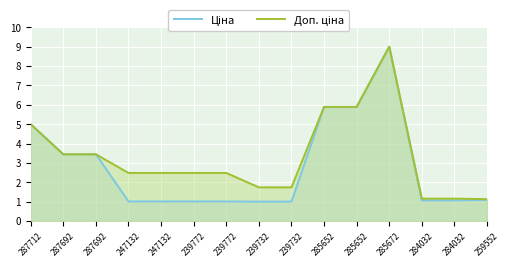

Reading right to left, transcribe all the data shown in this chart.

Ціна: 259552=1.1	284032=1.1	284032=1.1	285672=9.0	285652=5.9	285652=5.9	239732=1.0	239732=1.0	239772=1.0	239772=1.0	247132=1.0	247132=1.0	287692=3.4	287692=3.4	287712=5.0
Доп. ціна: 259552=1.1	284032=1.2	284032=1.2	285672=9.0	285652=5.9	285652=5.9	239732=1.7	239732=1.7	239772=2.5	239772=2.5	247132=2.5	247132=2.5	287692=3.4	287692=3.4	287712=5.0